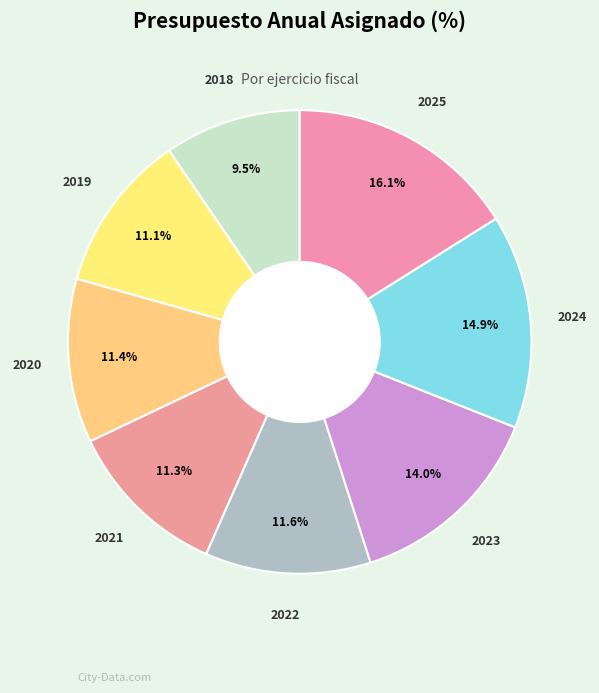

Combined, what portion of the pie is 2019 and 2023?

25.1%